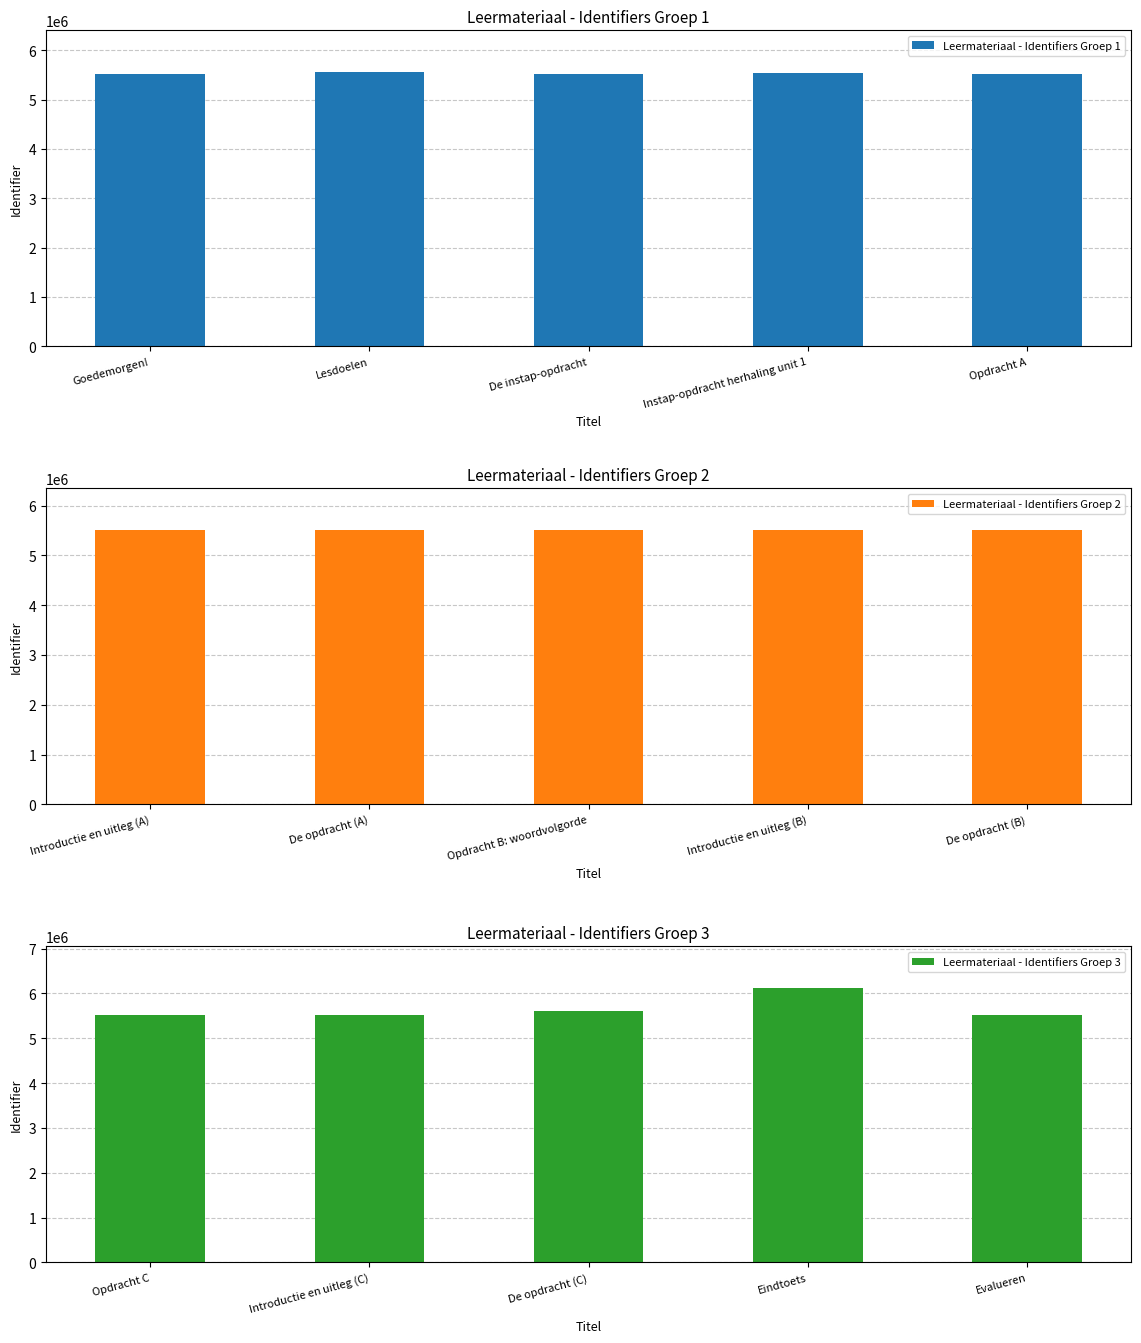

The value of Leermateriaal - Identifiers Groep 1 at Opdracht A is 5516342. True or false?

True